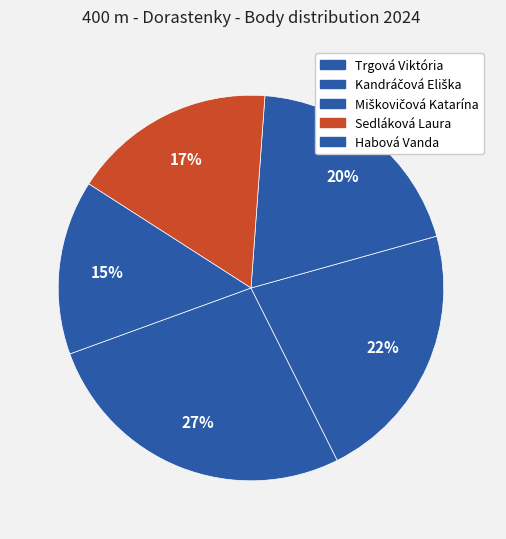

Does Trgová Viktória represent more than half of the total?

No